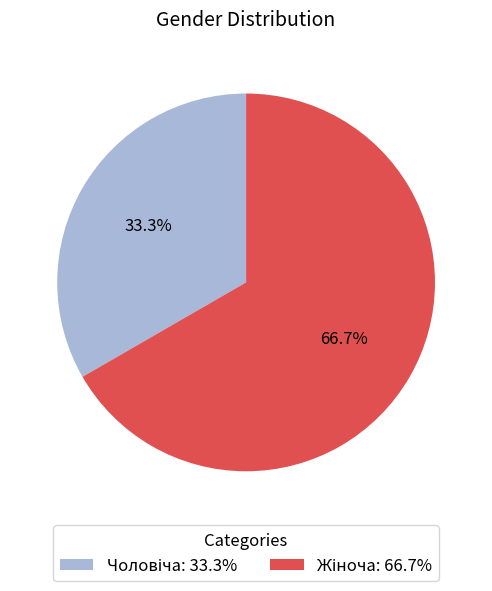

Is there any slice that represents more than half of the pie?

Yes